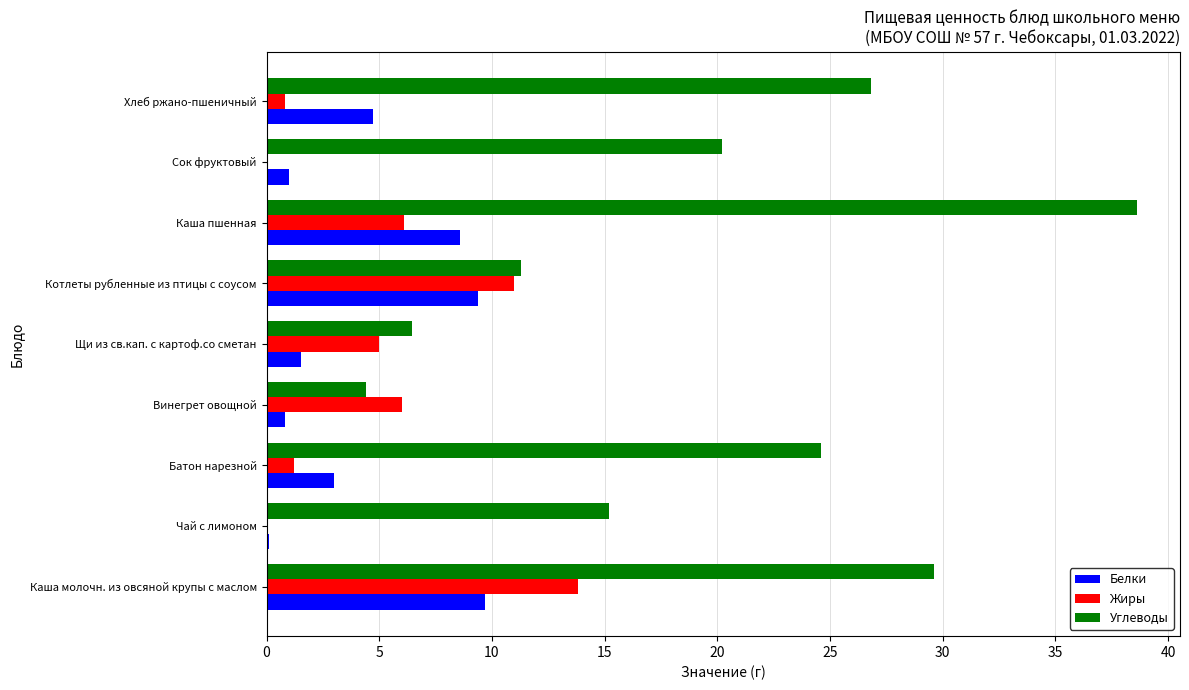

Which category has the highest value across all series?

Каша пшенная